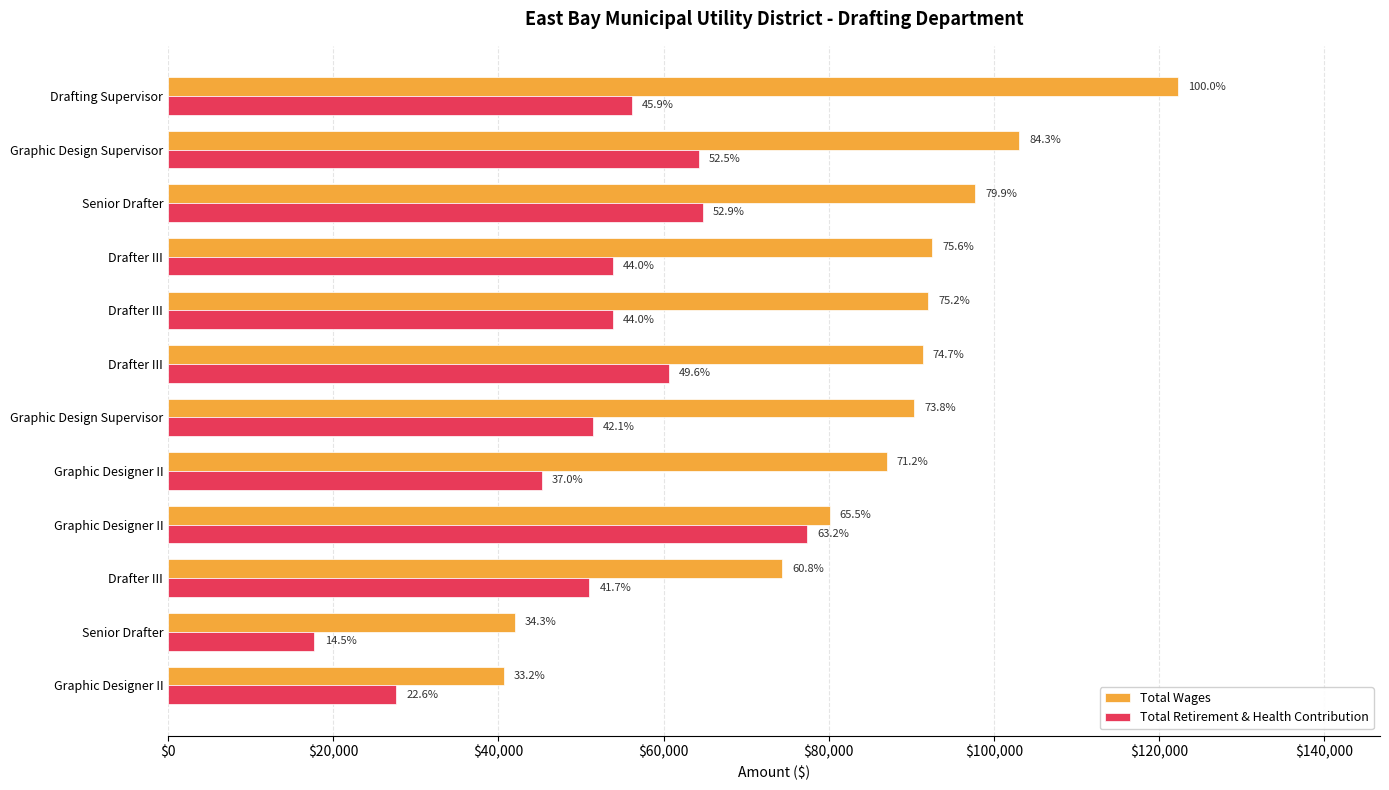

What are all the series names shown in the legend?

Total Wages, Total Retirement & Health Contribution